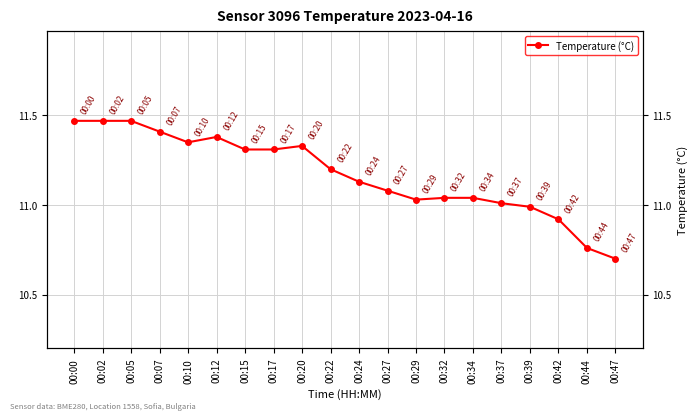

Reading right to left, extract all data points from this chart.

10.7	10.8	10.9	11.0	11.0	11.0	11.0	11.0	11.1	11.1	11.2	11.3	11.3	11.3	11.4	11.3	11.4	11.5	11.5	11.5